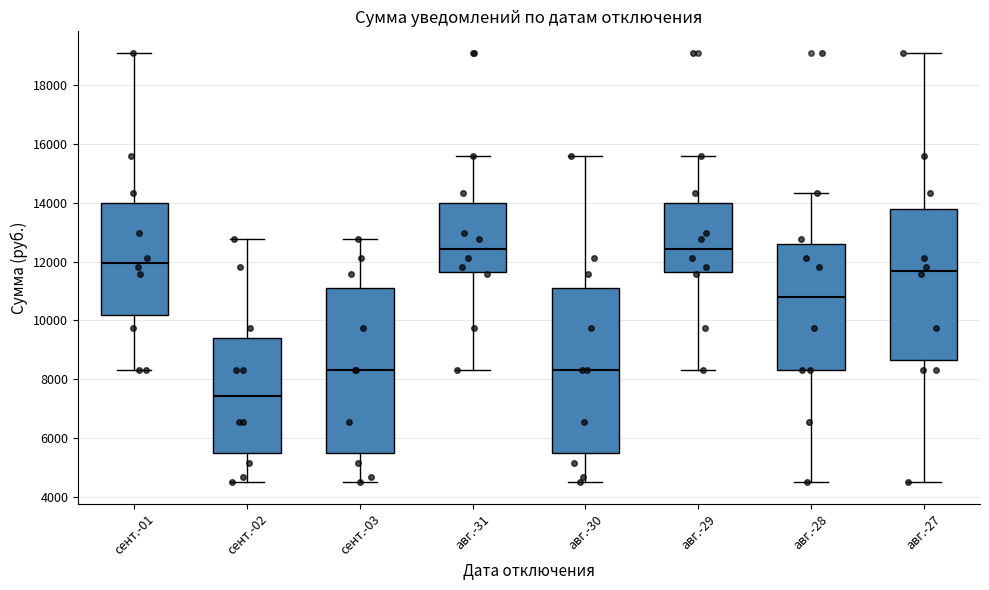

Reading left to right, read every box against the y-axis: the position of its median line, the range the box covers, and the ends of its whiskers. The values are not printed on the chart, so give them approximately, as read against the axis.

сент.-01: median 12000, box 10200 to 14000, whiskers 8400 to 19000
сент.-02: median 7400, box 5600 to 9400, whiskers 4600 to 12800
сент.-03: median 8400, box 5600 to 11200, whiskers 4600 to 12800
авг.-31: median 12400, box 11600 to 14000, whiskers 8400 to 15600
авг.-30: median 8400, box 5600 to 11200, whiskers 4600 to 15600
авг.-29: median 12400, box 11600 to 14000, whiskers 8400 to 15600
авг.-28: median 10800, box 8400 to 12600, whiskers 4600 to 14400
авг.-27: median 11600, box 8600 to 13800, whiskers 4600 to 19000